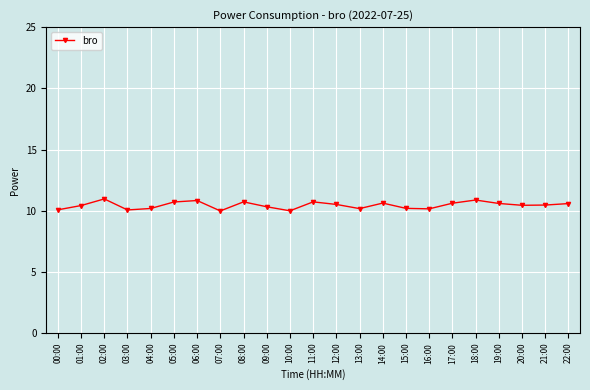

True or false: there are more than 0 points higher than both neighbors.

True